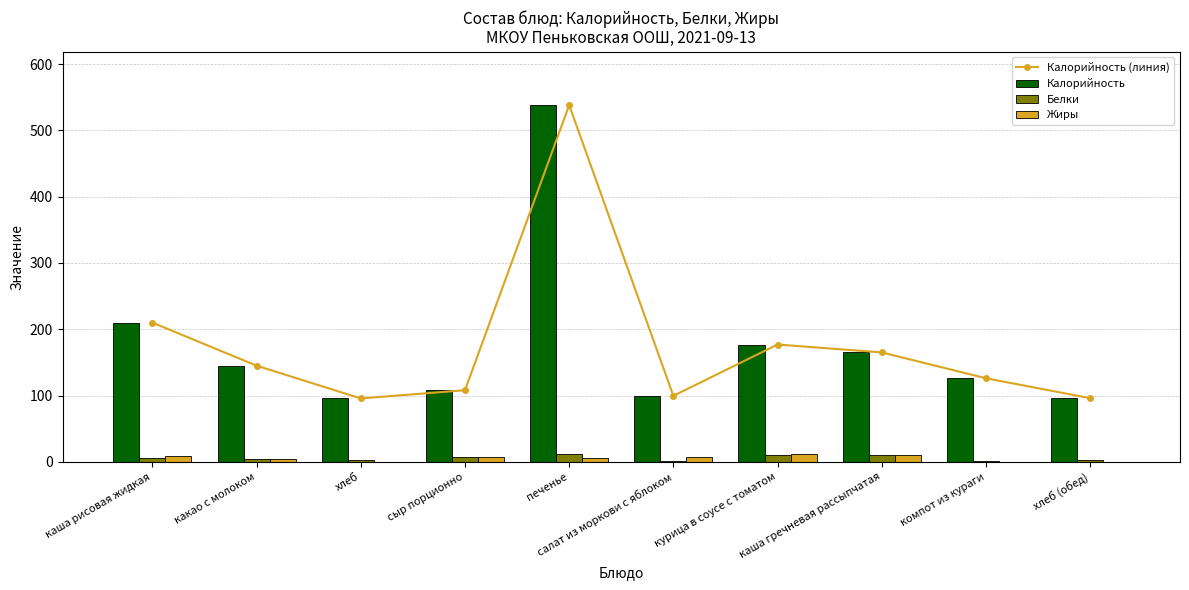

Which has a higher value, салат из моркови с яблоком or хлеб?

салат из моркови с яблоком